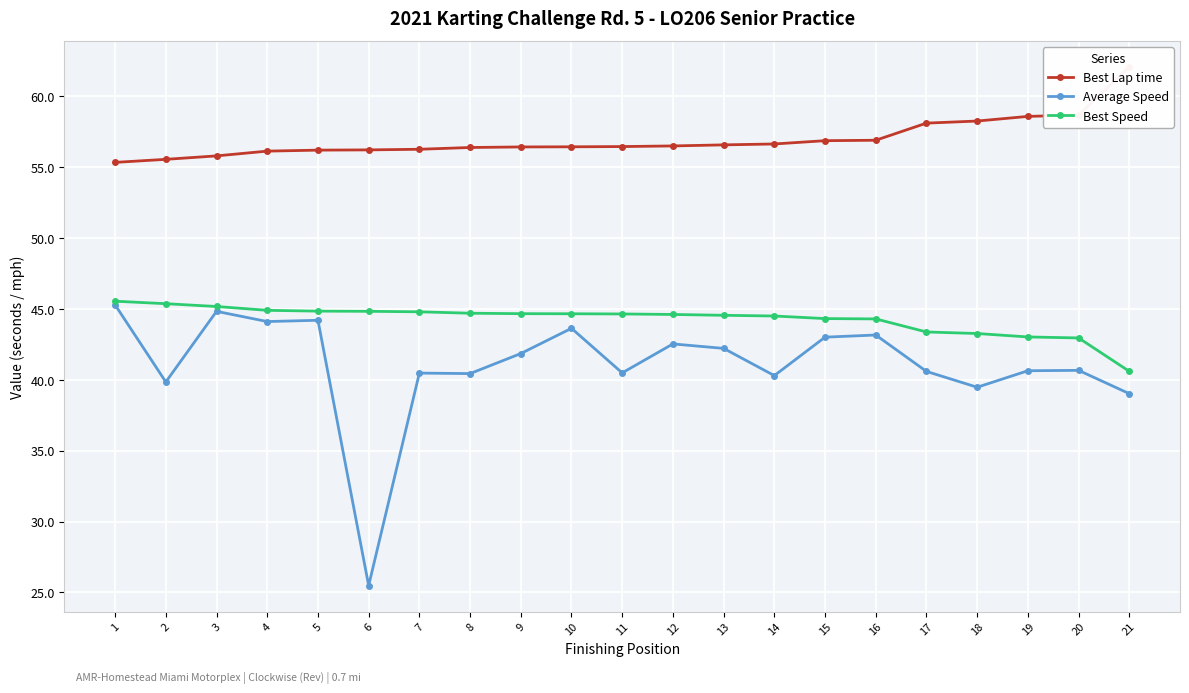

List the labels in order of Best Speed value, largest first.

1, 2, 3, 4, 5, 6, 7, 8, 9, 10, 11, 12, 13, 14, 15, 16, 17, 18, 19, 20, 21